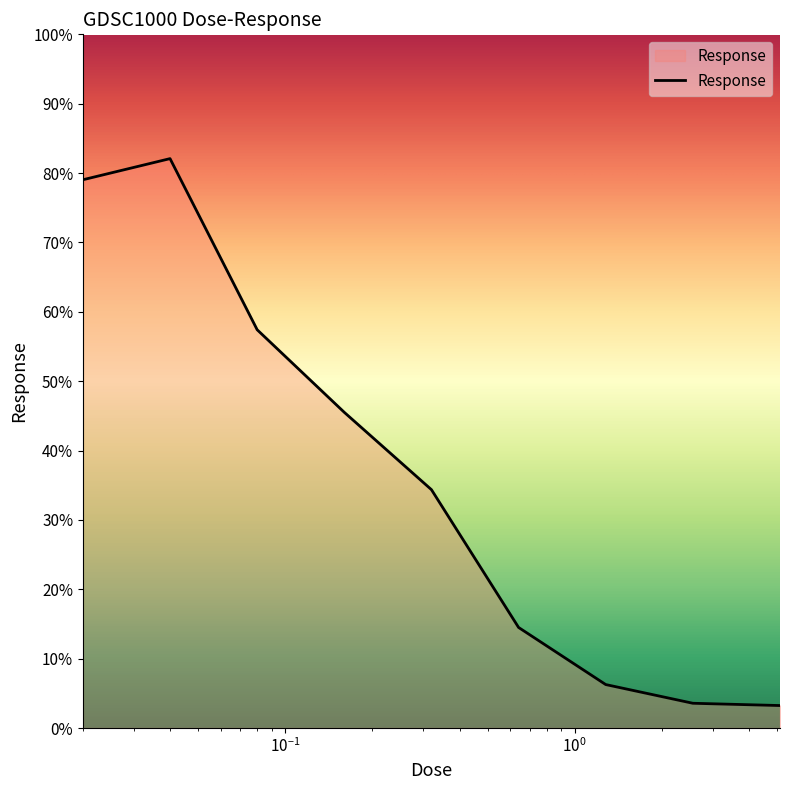

What is the maximum value shown in the chart?

82.1